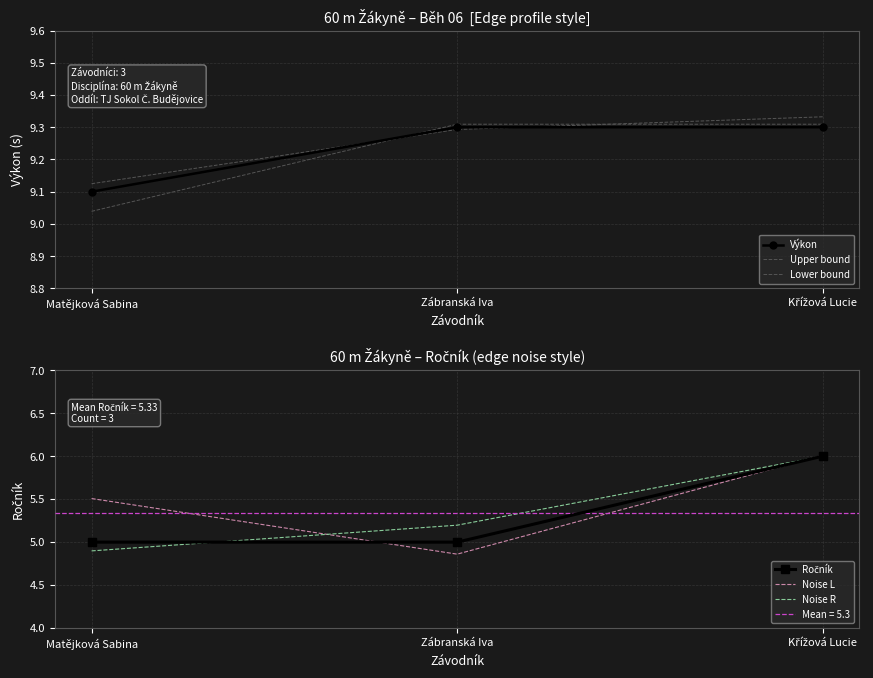

How many distinct data groups are displayed?

6